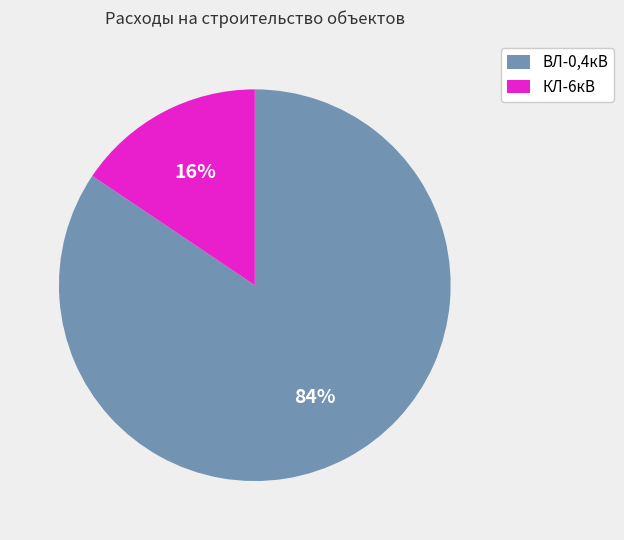

The КЛ-6кВ slice represents 9% of the pie. True or false?

False